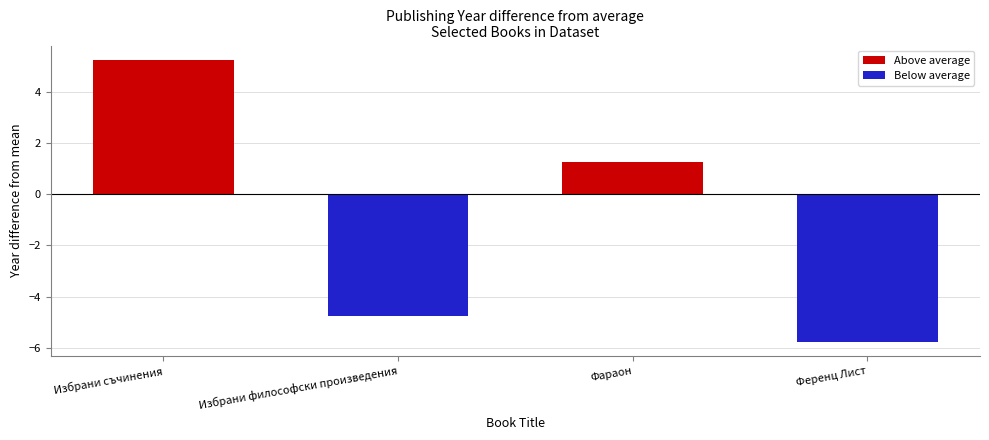

Are the bars horizontal?

No